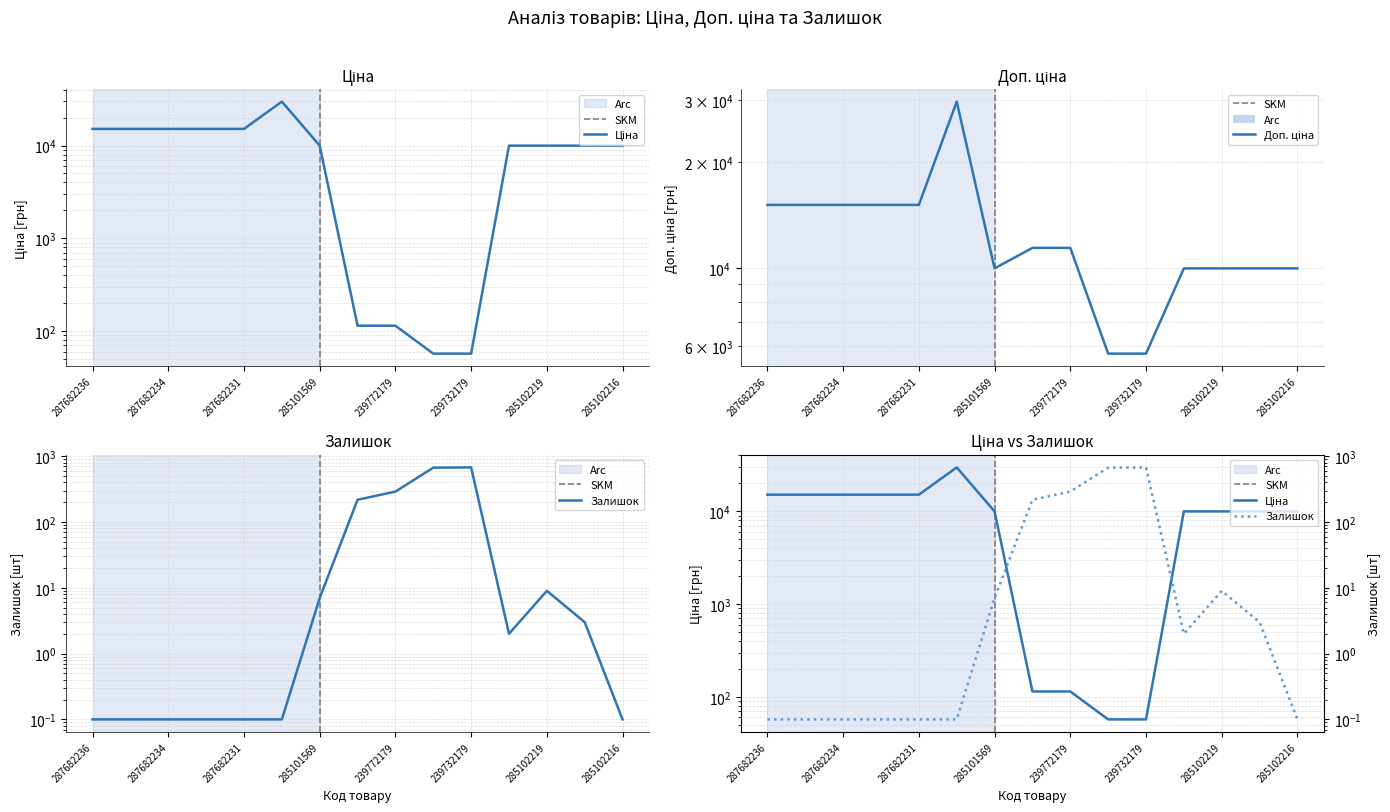

True or false: Залишок and Доп. ціна cross at least once.

False